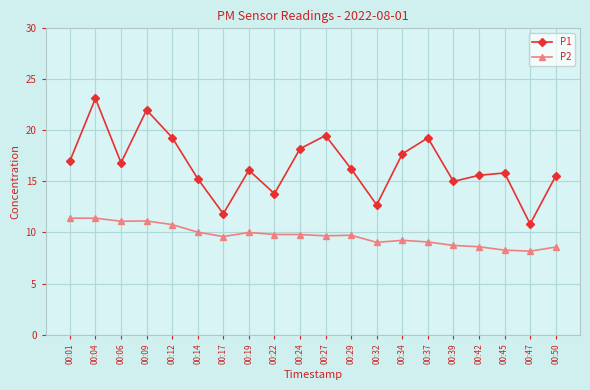

Read the P2 value at 00:47.

8.2